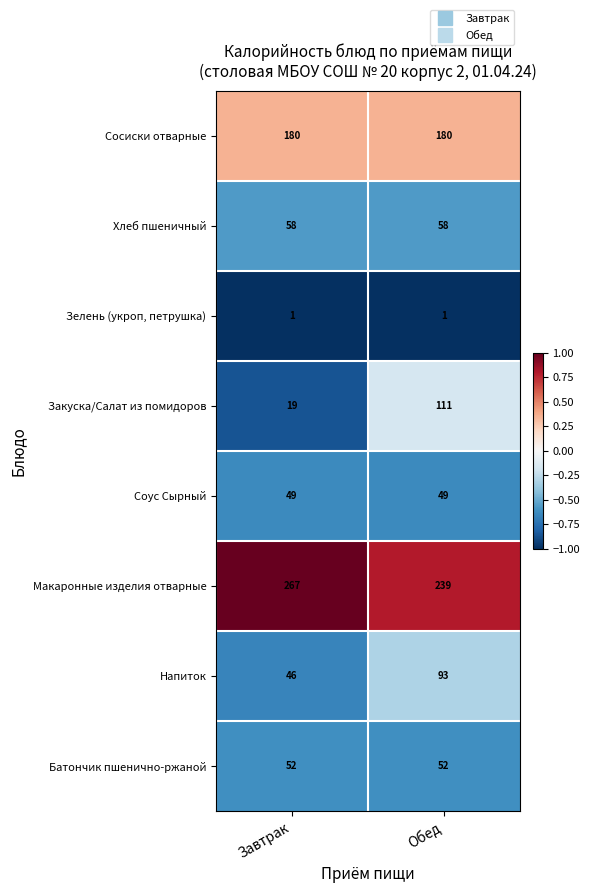

Which label corresponds to the largest value in the chart?

Завтрак